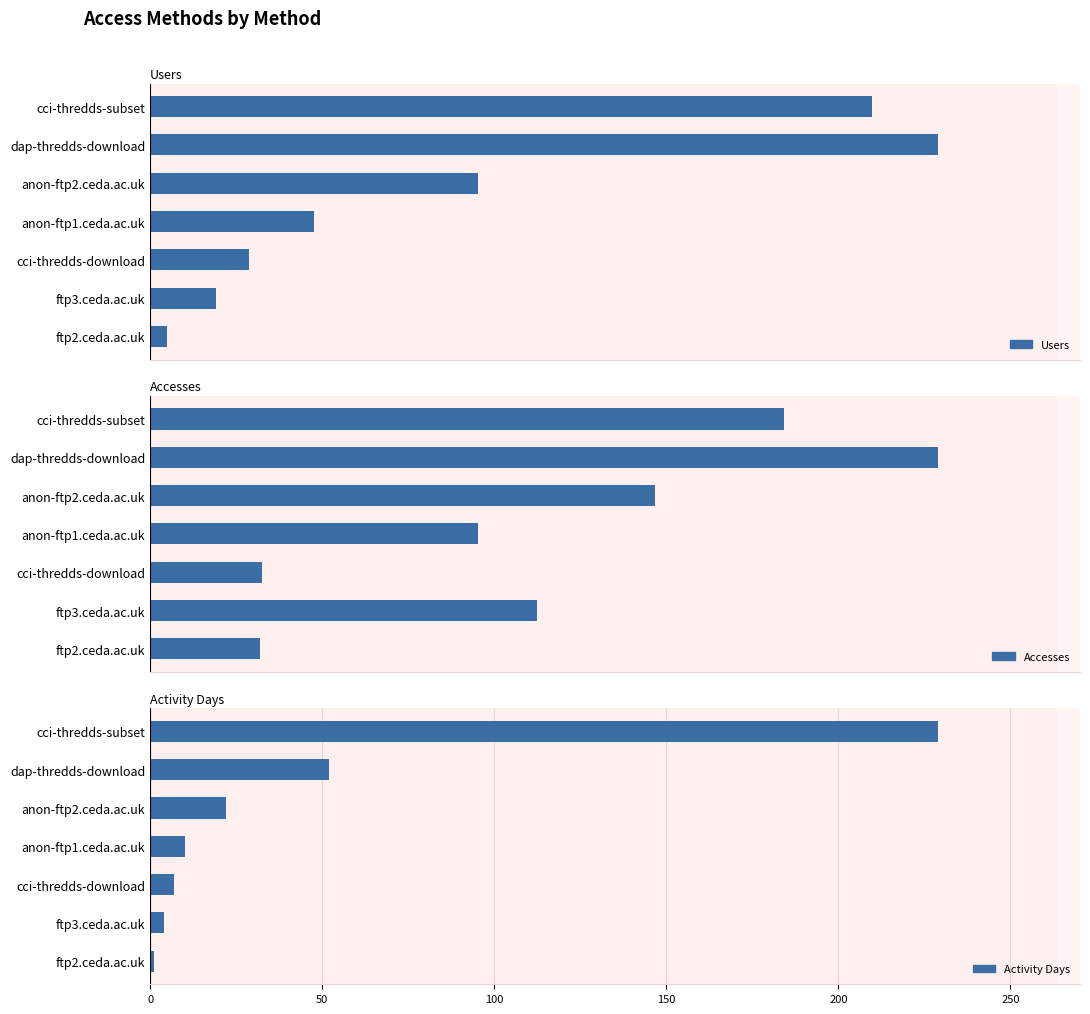

Reading left to right, extract all data points from this chart.

Users: 44	48	20	10	6	4	1
Accesses: 42855	53248	34093	22148	7539	26111	7398
Activity Days: 229	52	22	10	7	4	1